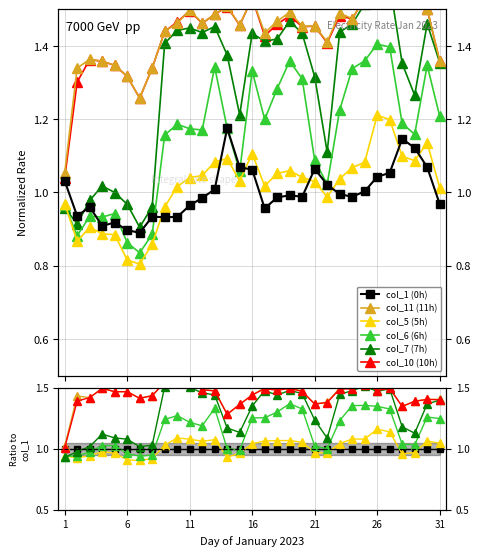

True or false: col_5 (5h) has more than 2 points higher than both neighbors.

True